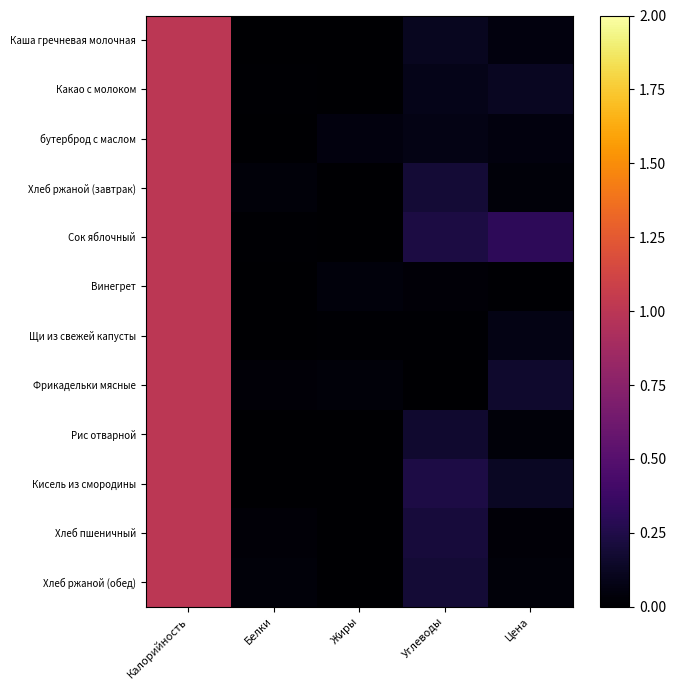

Reading left to right, transcribe all the data shown in this chart.

Каша гречневая молочная: Калорийность=1.0	Белки=0.0	Жиры=0.0	Углеводы=0.1	Цена=0.0
Какао с молоком: Калорийность=1.0	Белки=0.0	Жиры=0.0	Углеводы=0.1	Цена=0.1
бутерброд с маслом: Калорийность=1.0	Белки=0.0	Жиры=0.1	Углеводы=0.1	Цена=0.1
Хлеб ржаной (завтрак): Калорийность=1.0	Белки=0.0	Жиры=0.0	Углеводы=0.2	Цена=0.0
Сок яблочный: Калорийность=1.0	Белки=0.0	Жиры=0.0	Углеводы=0.2	Цена=0.3
Винегрет: Калорийность=1.0	Белки=0.0	Жиры=0.0	Углеводы=0.0	Цена=0.0
Щи из свежей капусты: Калорийность=1.0	Белки=0.0	Жиры=0.0	Углеводы=0.0	Цена=0.1
Фрикадельки мясные: Калорийность=1.0	Белки=0.0	Жиры=0.0	Углеводы=0.0	Цена=0.2
Рис отварной: Калорийность=1.0	Белки=0.0	Жиры=0.0	Углеводы=0.2	Цена=0.0
Кисель из смородины: Калорийность=1.0	Белки=0.0	Жиры=0.0	Углеводы=0.2	Цена=0.1
Хлеб пшеничный: Калорийность=1.0	Белки=0.0	Жиры=0.0	Углеводы=0.2	Цена=0.0
Хлеб ржаной (обед): Калорийность=1.0	Белки=0.0	Жиры=0.0	Углеводы=0.2	Цена=0.0